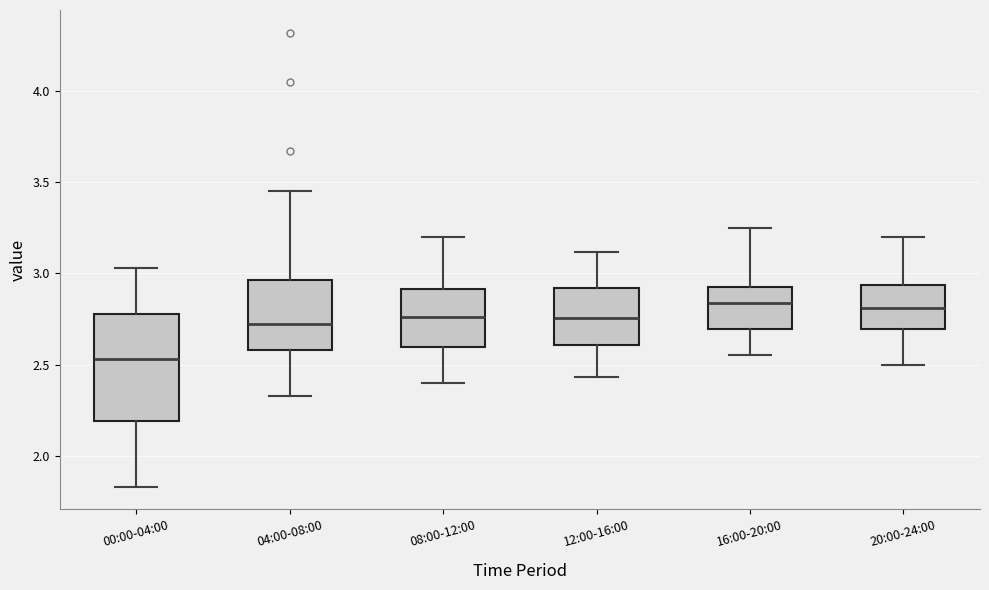

Reading left to right, transcribe this box plot: for each box, give where its median line is, the range the box spans, and where its two whiskers end, as read against the y-axis. The values are not printed on the chart, so give them approximately, as read against the axis.

00:00-04:00: median 2.55, box 2.20 to 2.80, whiskers 1.85 to 3.05
04:00-08:00: median 2.70, box 2.60 to 2.95, whiskers 2.35 to 3.45
08:00-12:00: median 2.75, box 2.60 to 2.90, whiskers 2.40 to 3.20
12:00-16:00: median 2.75, box 2.60 to 2.90, whiskers 2.45 to 3.10
16:00-20:00: median 2.85, box 2.70 to 2.95, whiskers 2.55 to 3.25
20:00-24:00: median 2.80, box 2.70 to 2.95, whiskers 2.50 to 3.20